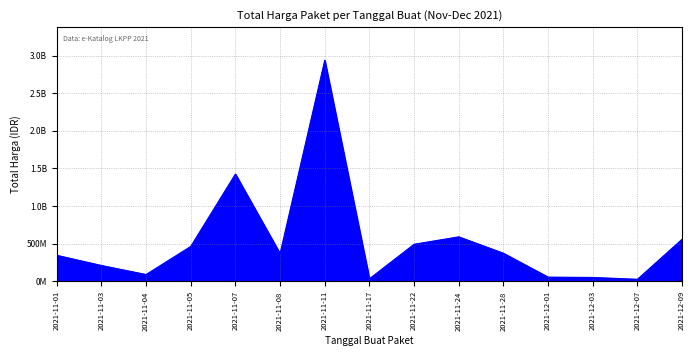

Reading right to left, what are all the values shown in this chart?

2021-12-09=559971000	2021-12-07=27412000	2021-12-03=51601000	2021-12-01=56152800	2021-11-28=373404000	2021-11-24=591334200	2021-11-22=493000000	2021-11-17=34292000	2021-11-11=2938963240	2021-11-08=368566000	2021-11-07=1425867900	2021-11-05=464002100	2021-11-04=90672075	2021-11-03=210654270	2021-11-01=346053900